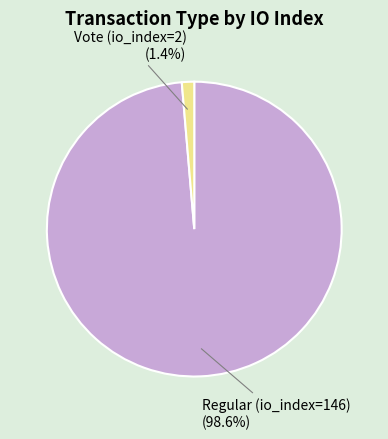

Does any single category account for the majority?

Yes